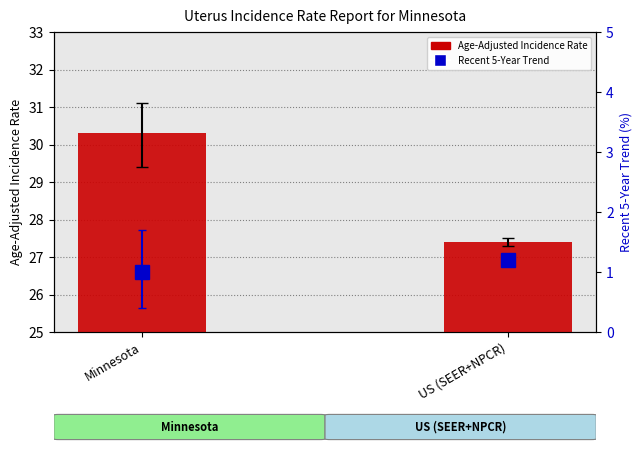

What is the difference between the highest and lowest values at Minnesota?

29.3